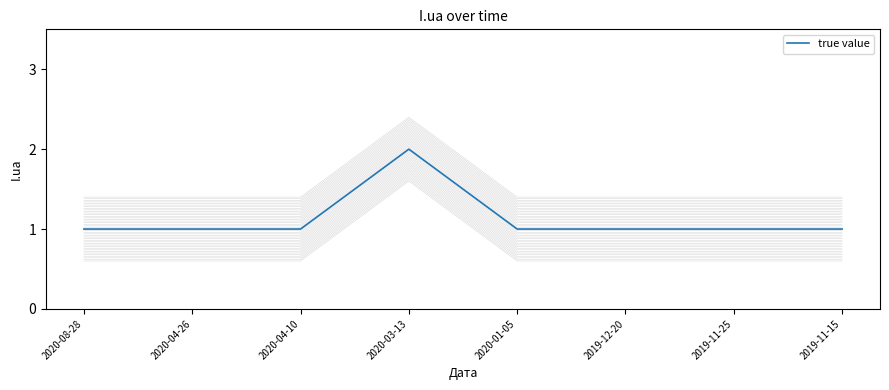

What is the ratio of the value at 2020-04-10 to the value at 2020-01-05?

1.0